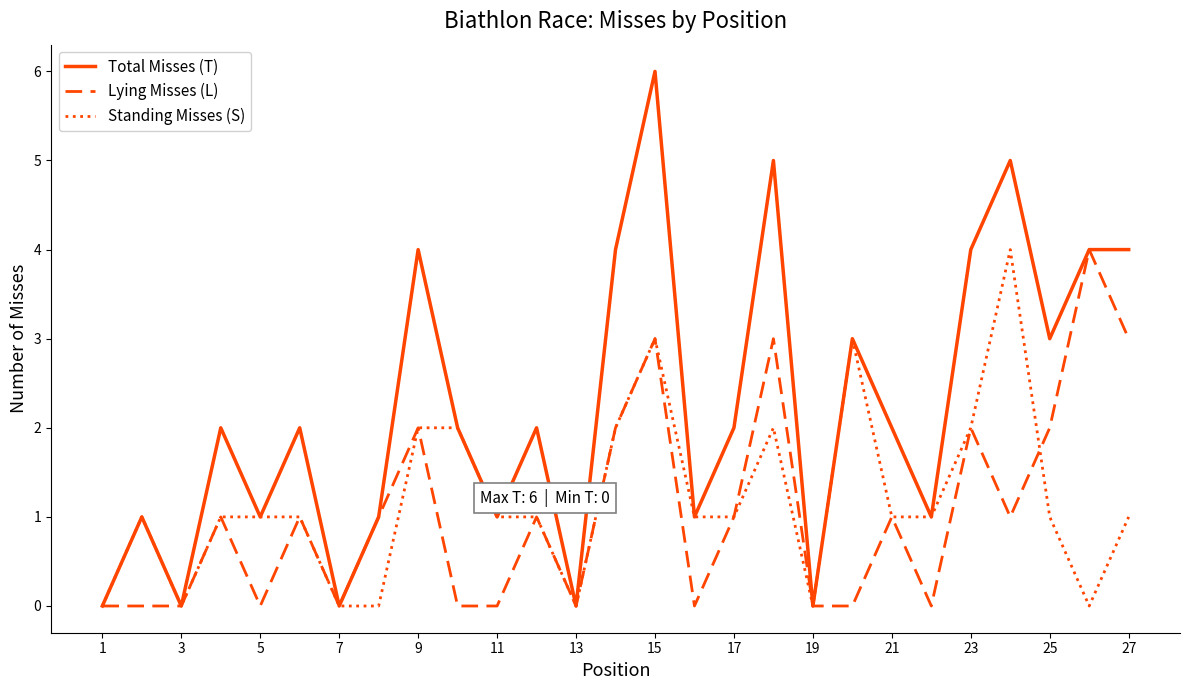

True or false: Total Misses (T) has more than 0 interior local peaks.

True